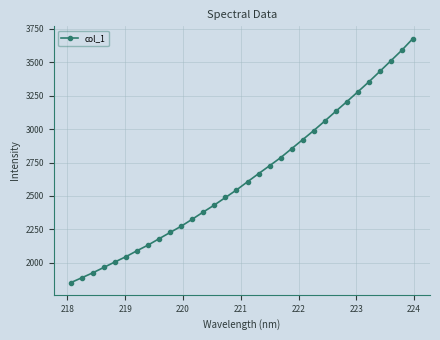

What is the value of the 8th point from the left?

2133.7